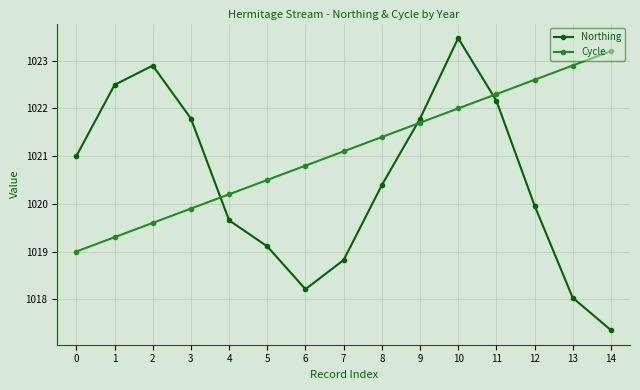

Rank the series by their maximum value, from lowest to highest.

Cycle, Northing